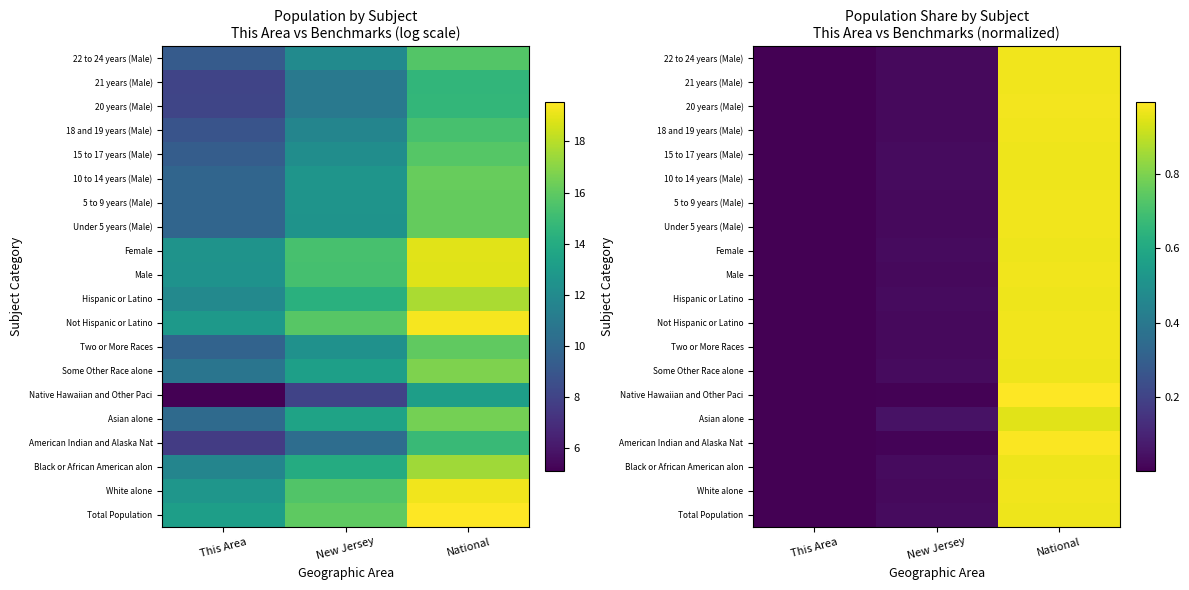

Is it true that Black or African American alon equals 0.5 at National?

False